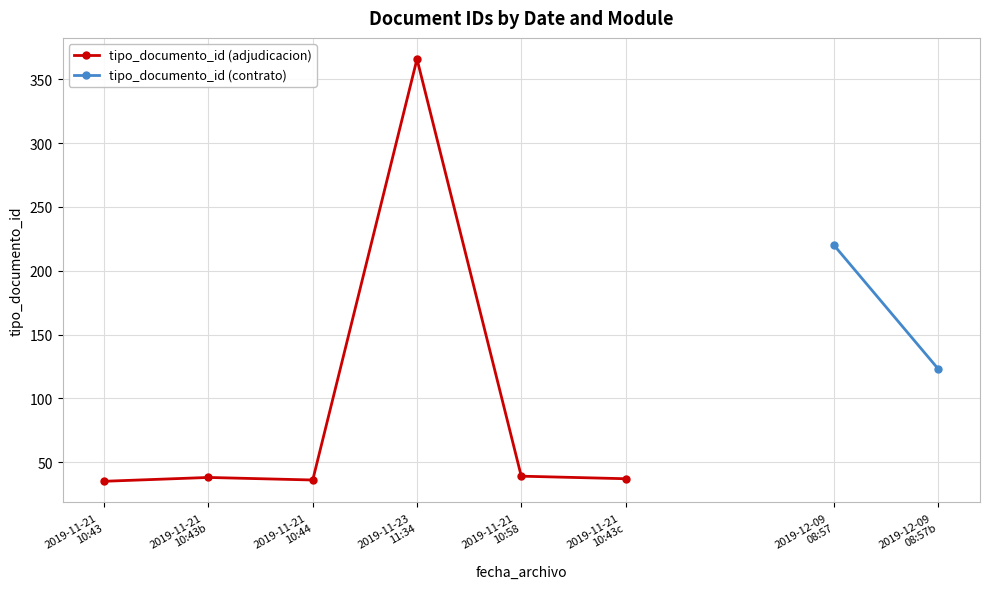

True or false: tipo_documento_id (adjudicacion) has more than 2 interior local peaks.

False